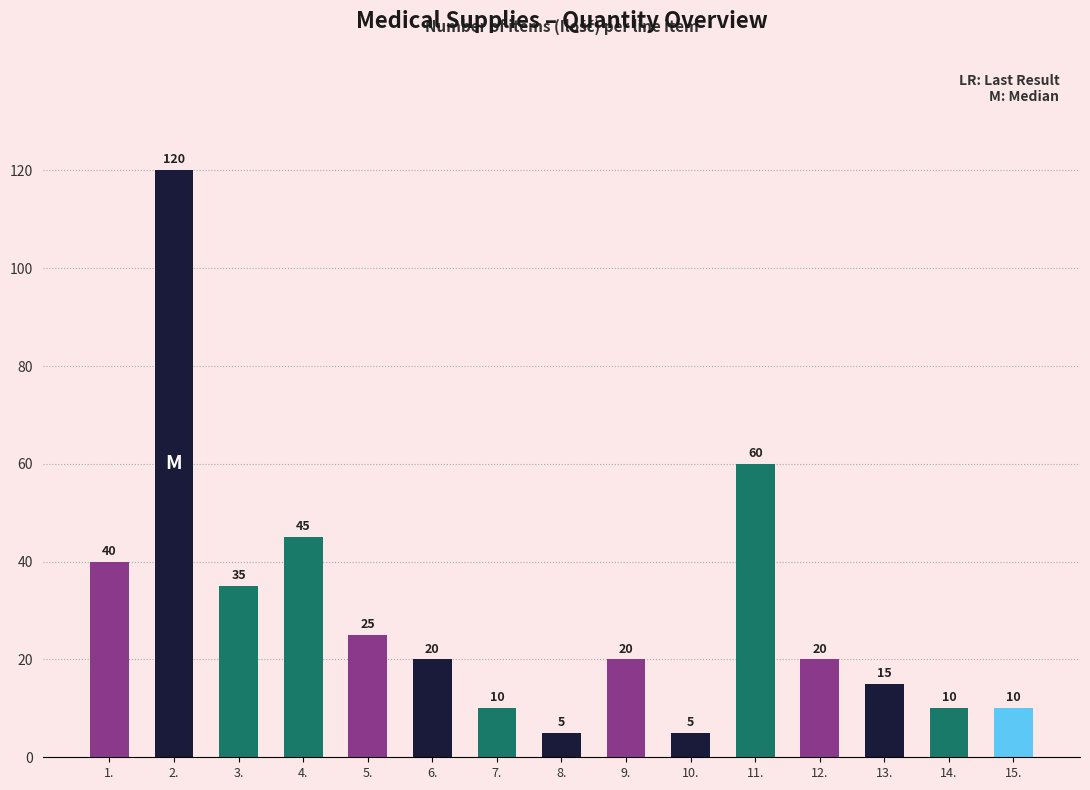

What position from the right is 2.?

14